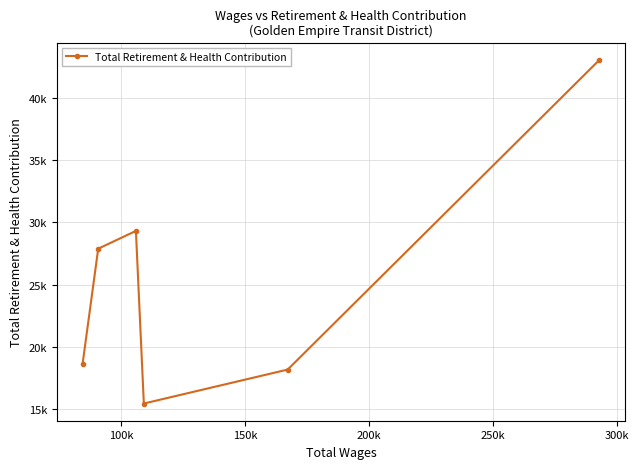

Does the chart have visible grid lines?

Yes